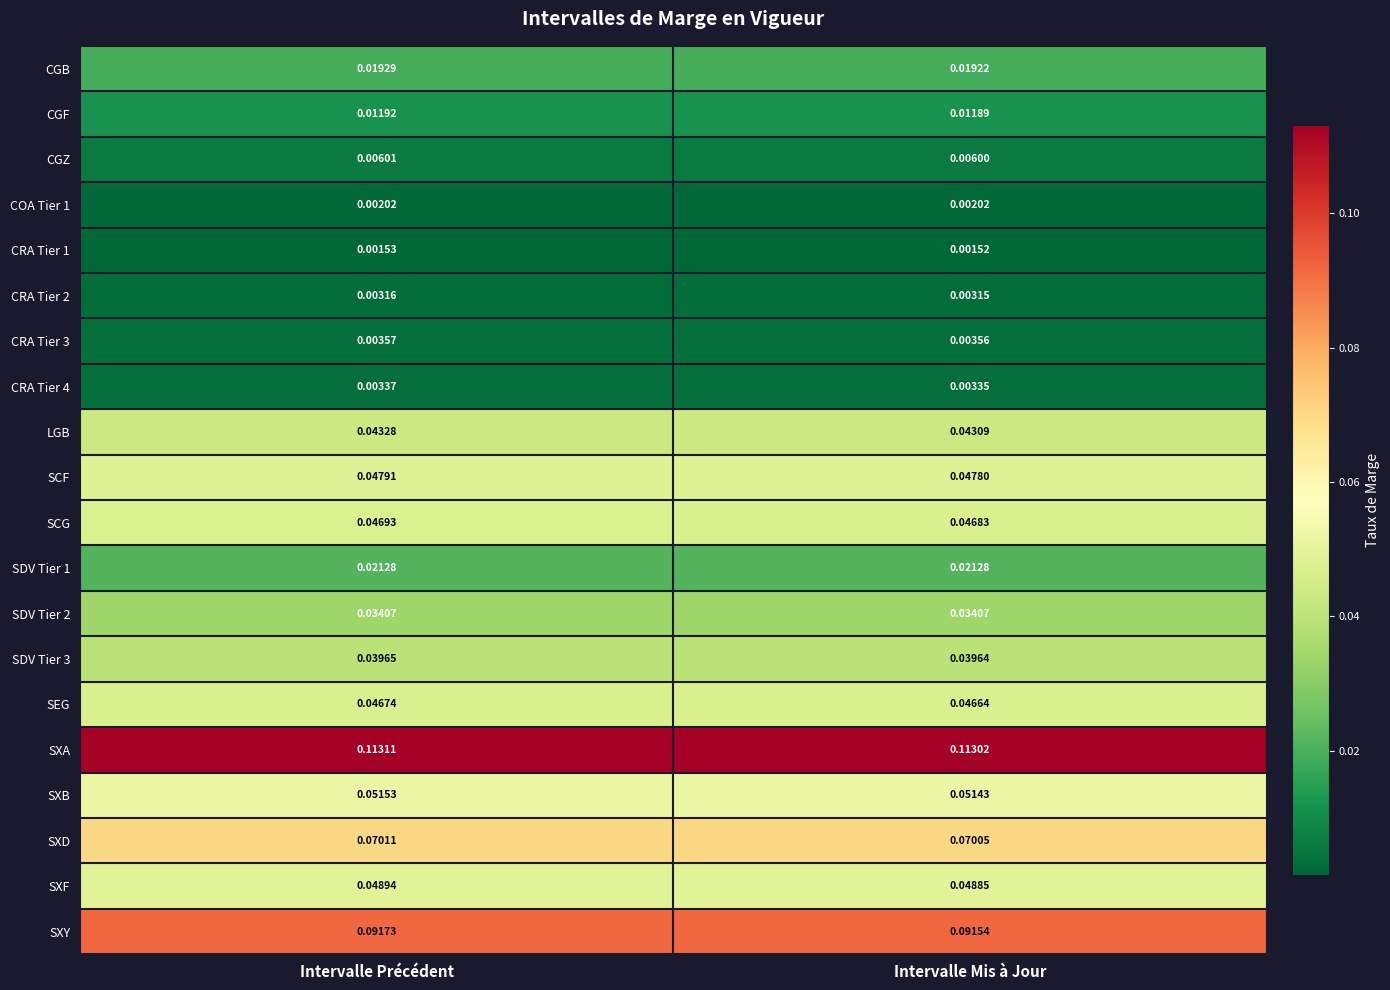

List the labels in order of SCG value, largest first.

Intervalle Précédent, Intervalle Mis à Jour